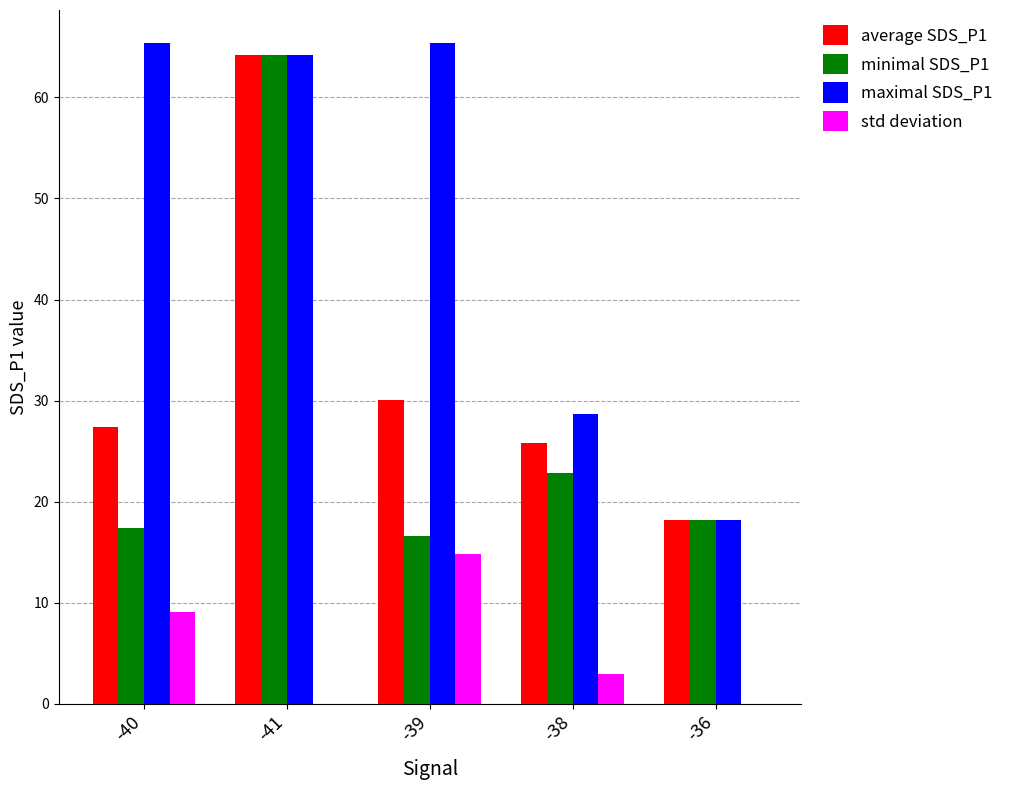

Which category has the highest value in the minimal SDS_P1 series?

-41